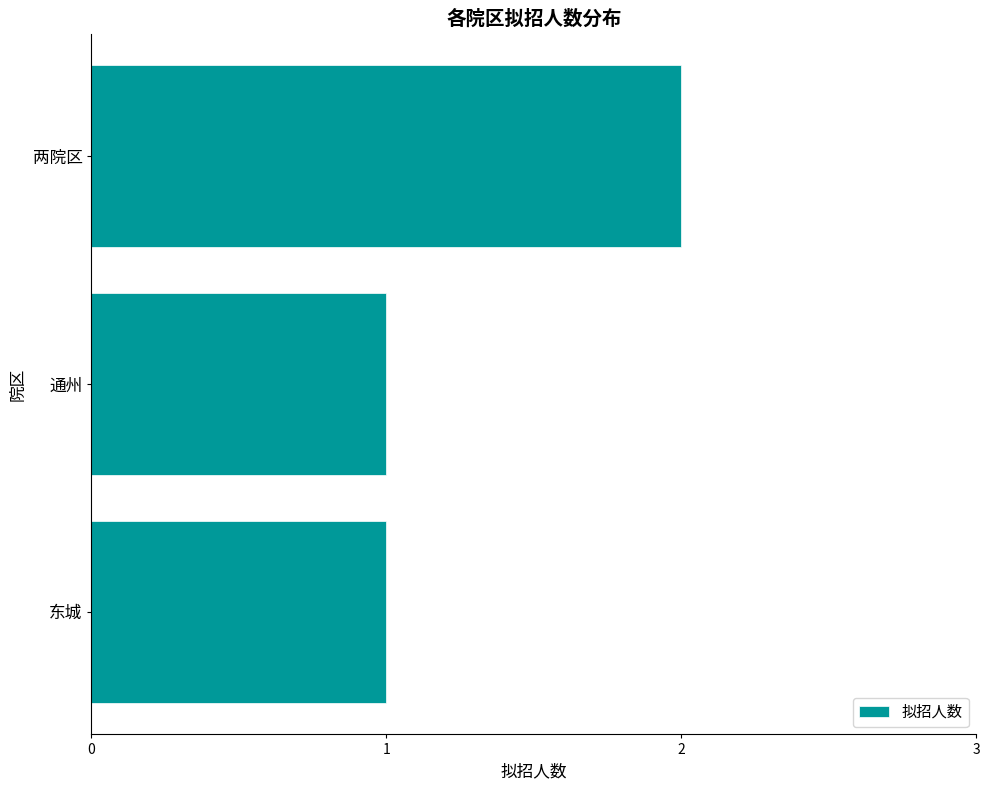

Reading bottom to top, extract all data points from this chart.

1	1	2